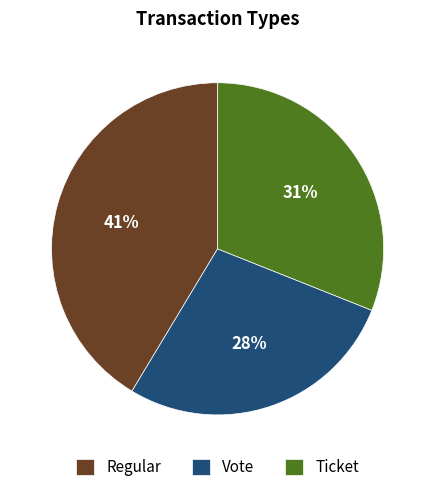

Rank the categories by value from highest to lowest.

Regular, Ticket, Vote